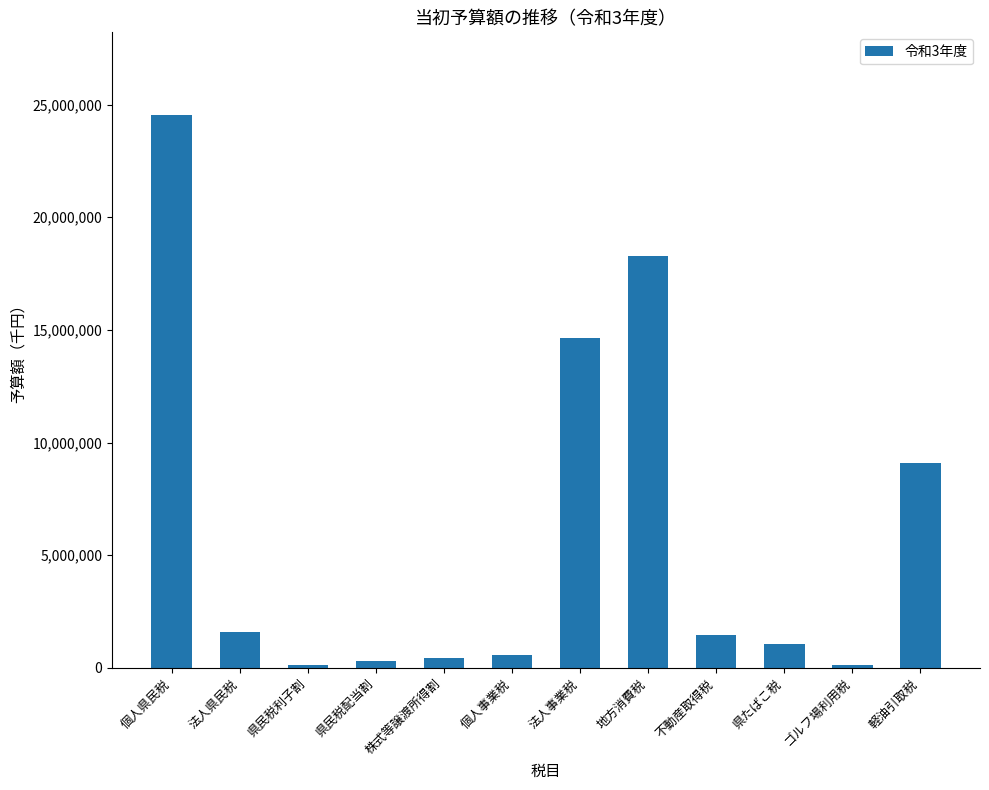

What is the change in value from 法人県民税 to 法人事業税?

+13026000